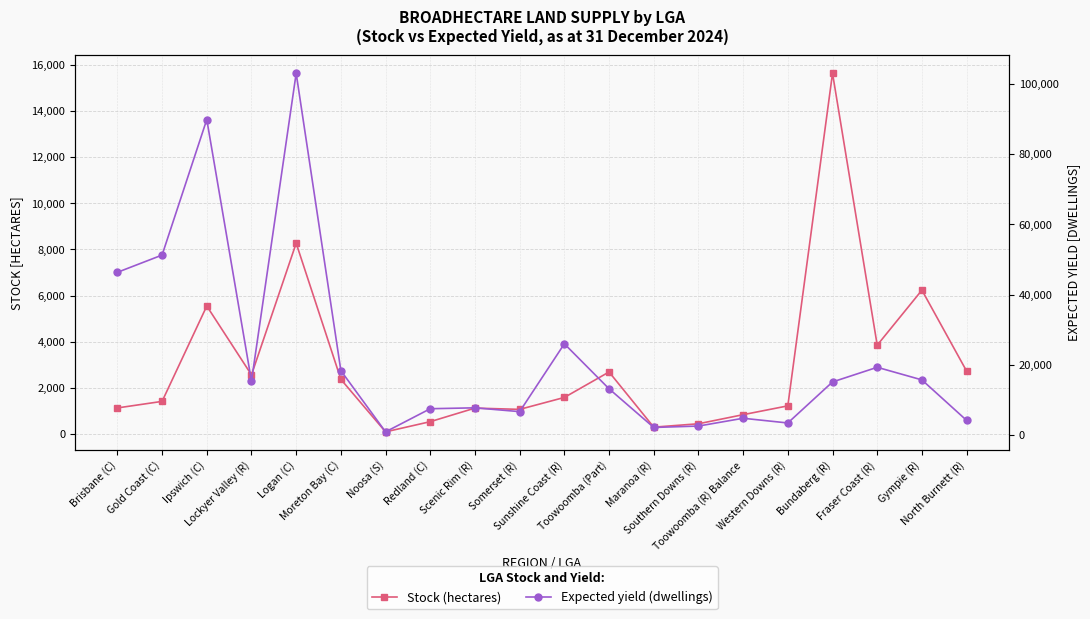

Where is the first local minimum for Expected yield (dwellings)?

Lockyer Valley (R)